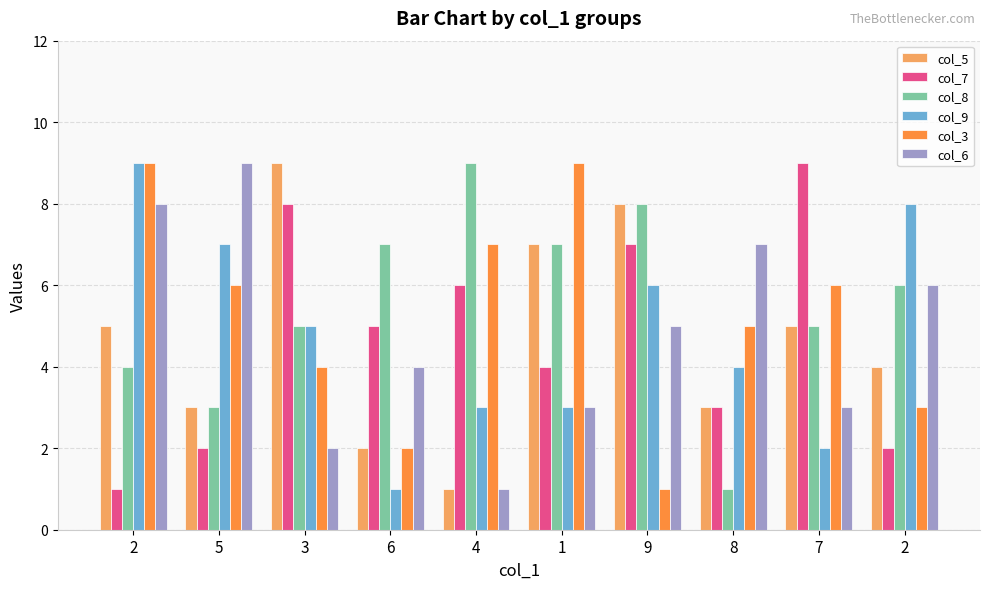

How many data points in col_3 are less than 6?

5